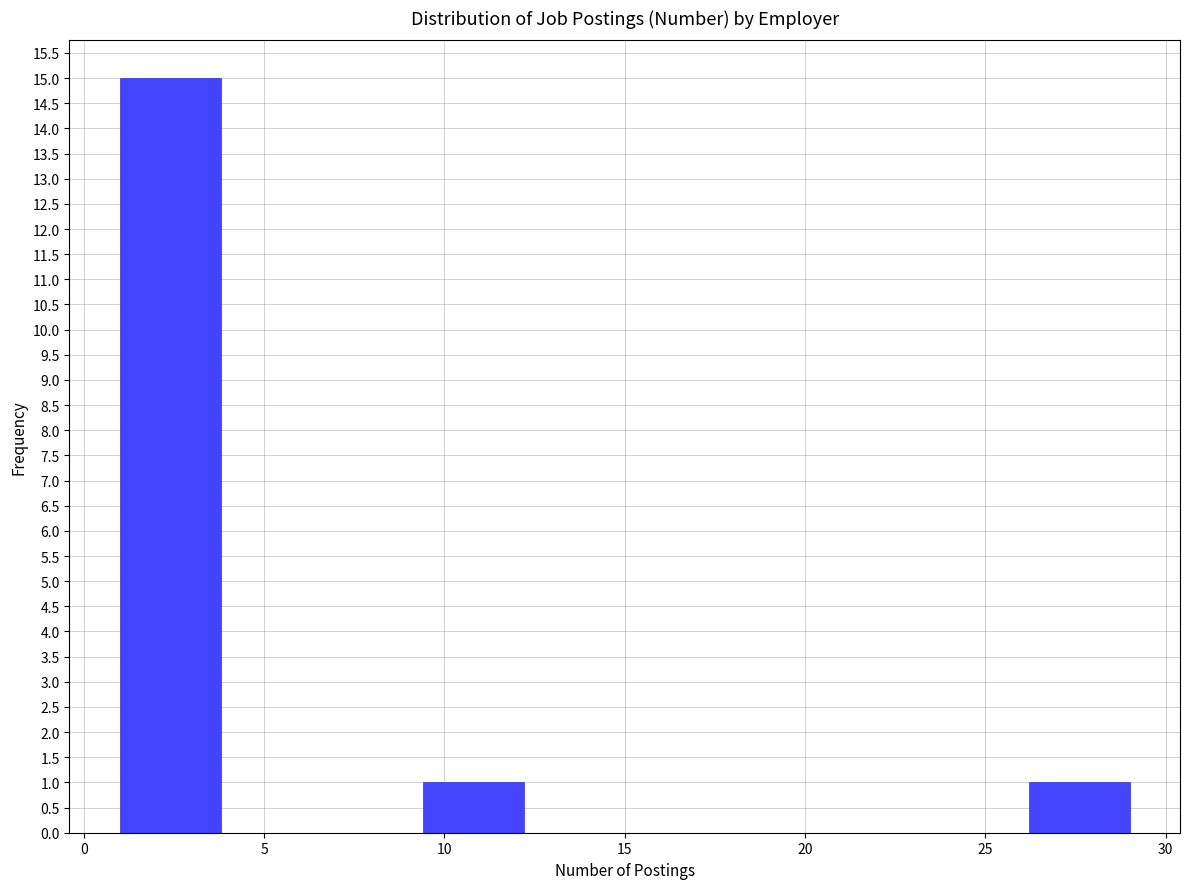

Over which range of the x-axis is the bar tallest?

1.0 to 3.8